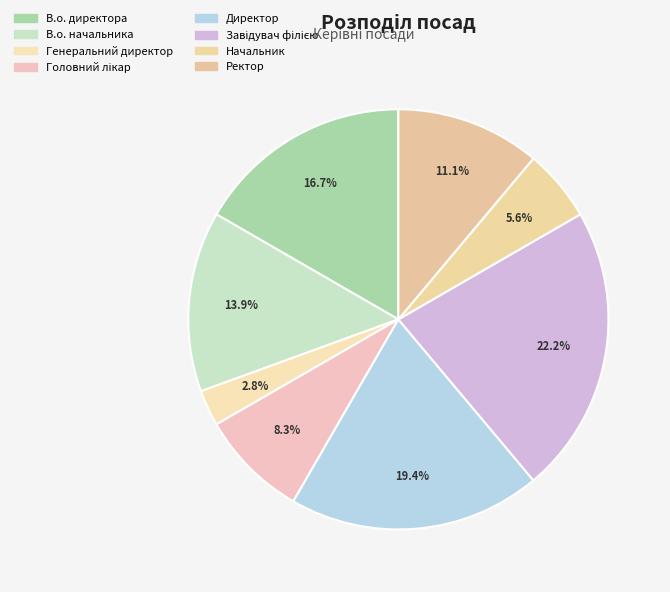

Does Генеральний директор account for over 50% of the chart?

No